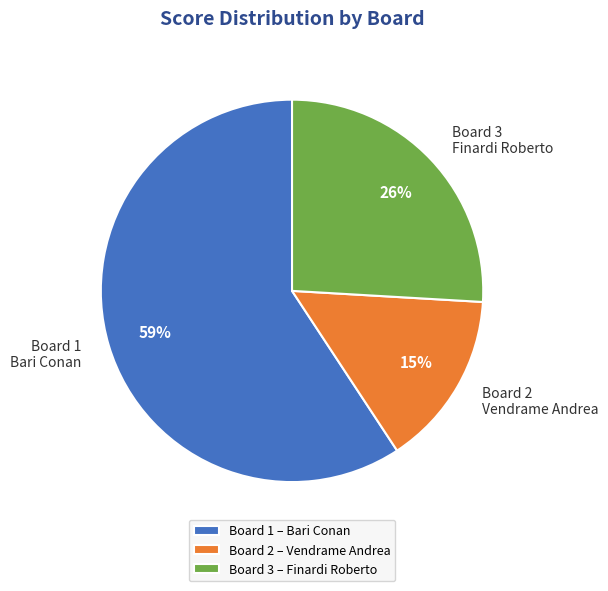

Approximately how many times larger is the value at Board 3 Finardi Roberto compared to Board 1 Bari Conan?

0.4